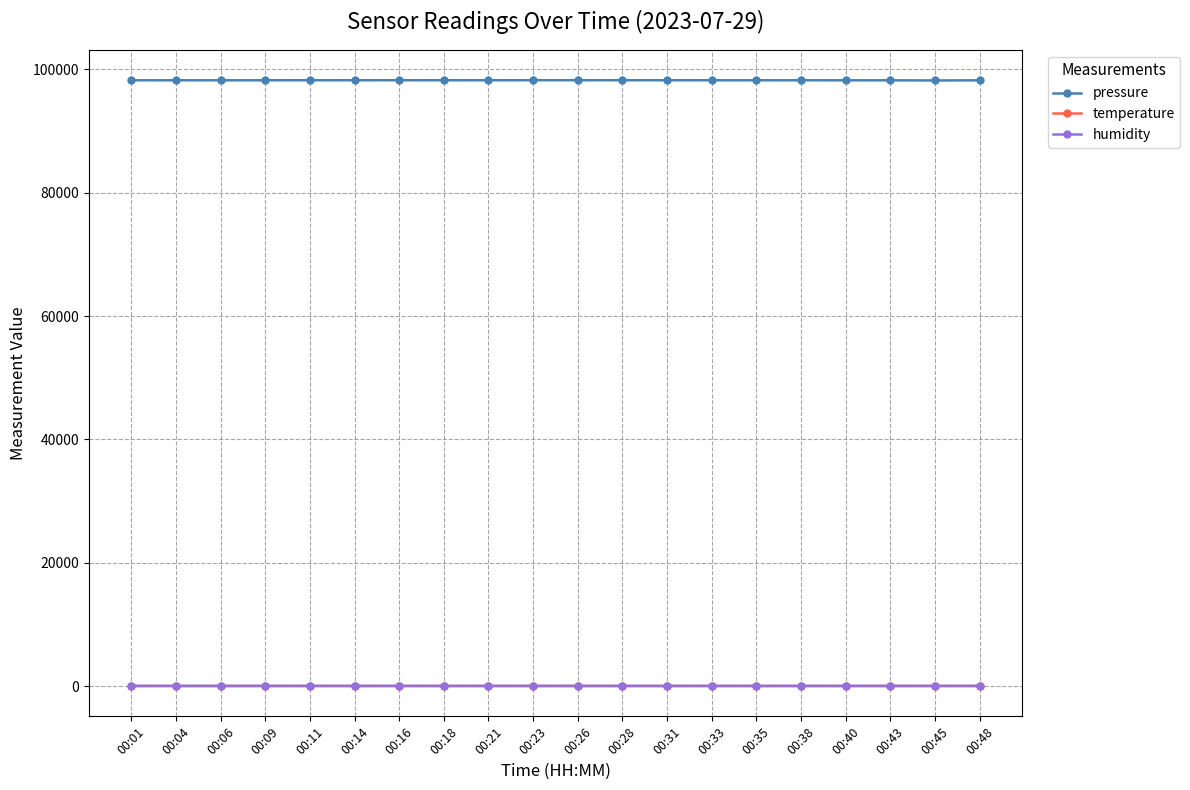

True or false: pressure and temperature intersect in this chart.

False